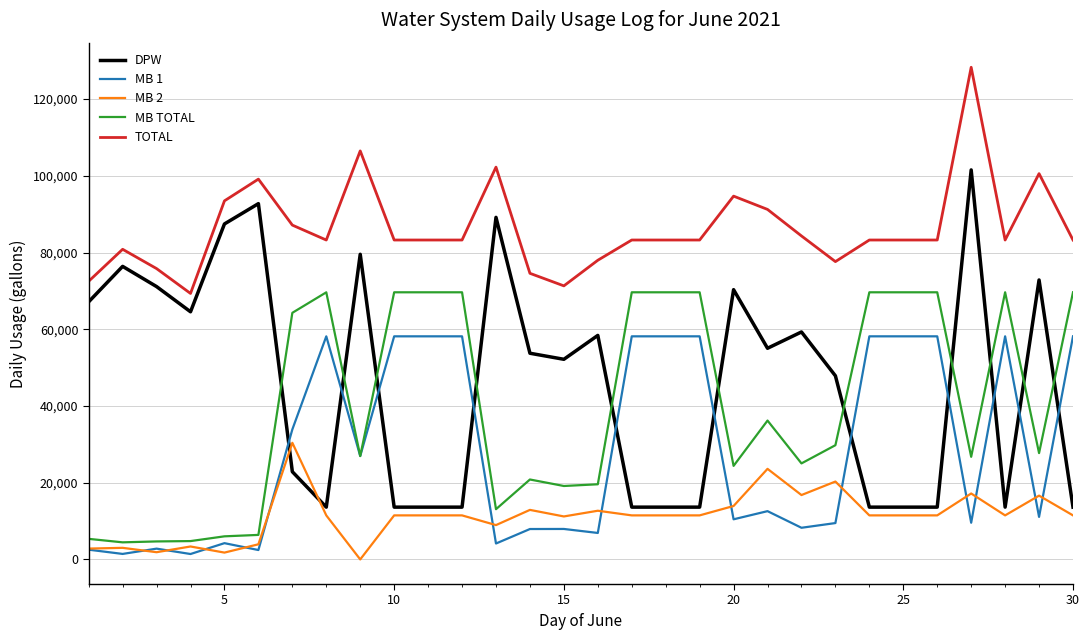

What are all the series names shown in the legend?

DPW, MB 1, MB 2, MB TOTAL, TOTAL